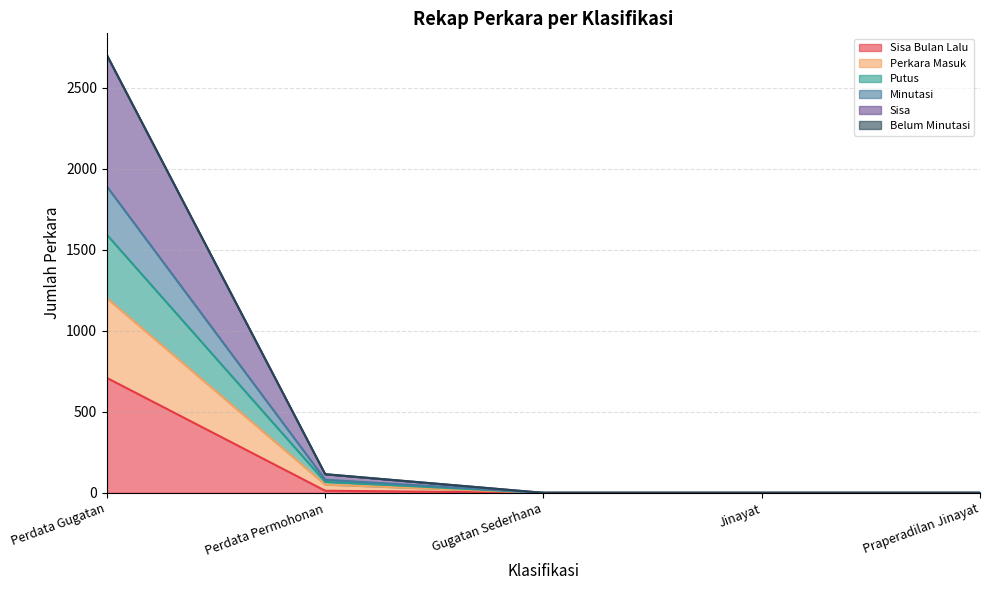

Is the value of Sisa at Gugatan Sederhana greater than the value of Perkara Masuk at Jinayat?

No